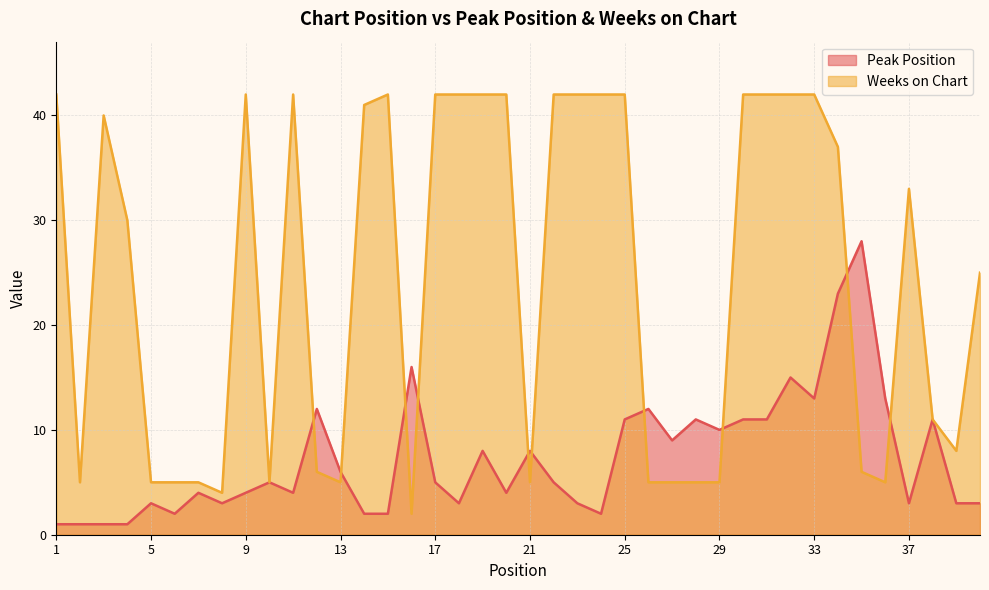

True or false: Peak Position has a value of 12 at 12.

True